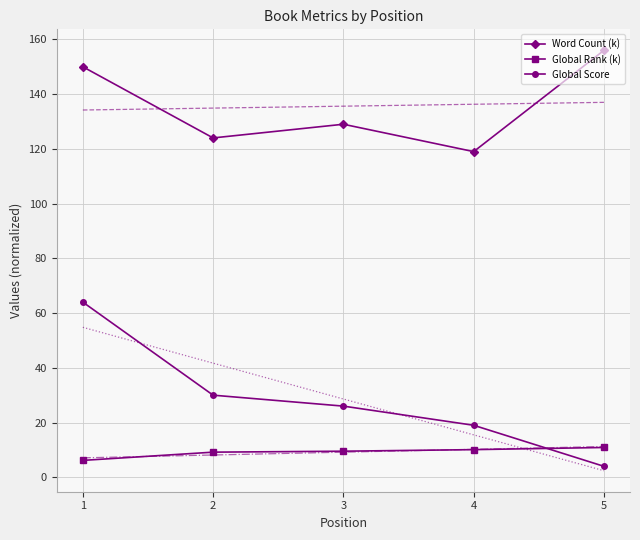

Reading right to left, transcribe all the data shown in this chart.

Word Count (k): 5=156.0	4=119.0	3=129.0	2=124.0	1=150.0
Global Rank (k): 5=10.9	4=10.1	3=9.5	2=9.2	1=6.2
Global Score: 5=4.0	4=19.0	3=26.0	2=30.0	1=64.0